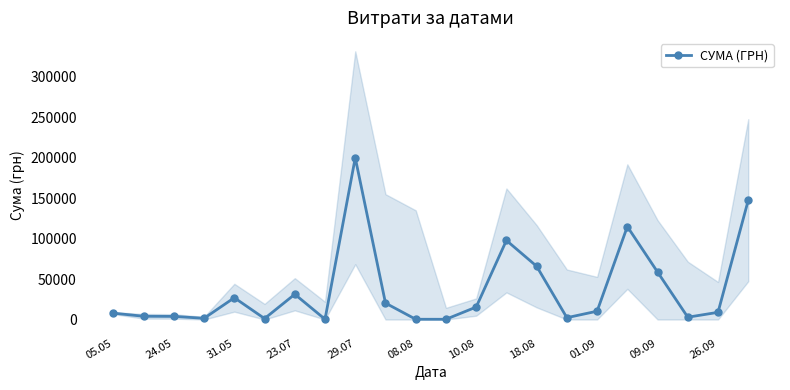

The value at 15 is 3450.7. True or false?

False